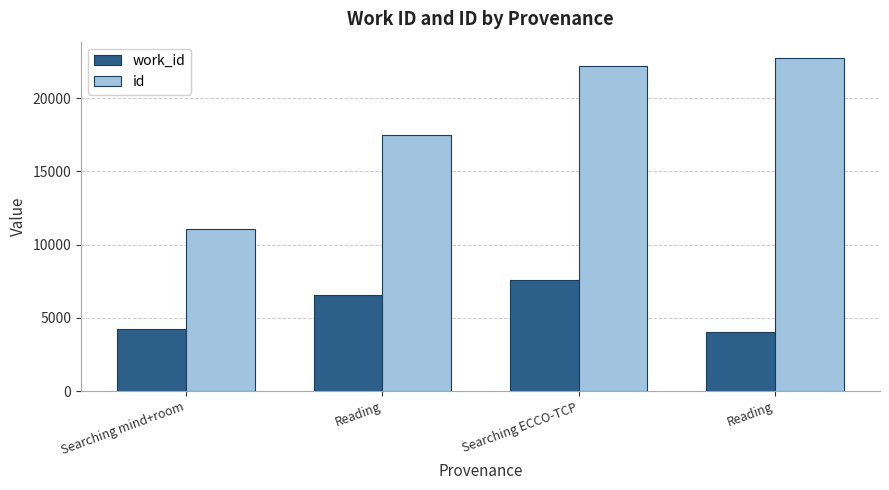

How many data points does each series have?

4